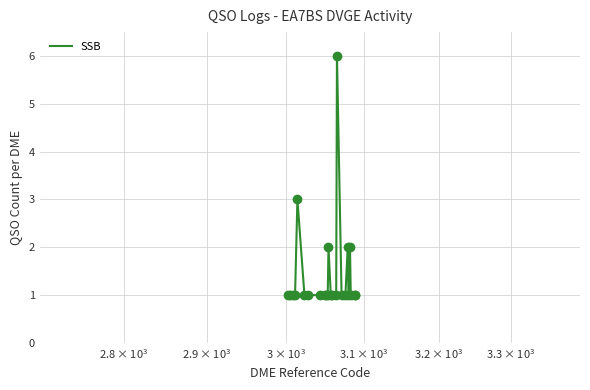

What is the difference between the maximum and minimum values?

5